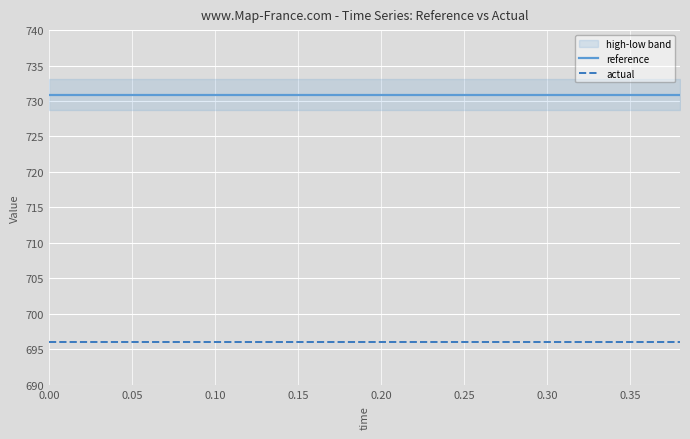

List the series in order of their peak value, lowest first.

actual, reference